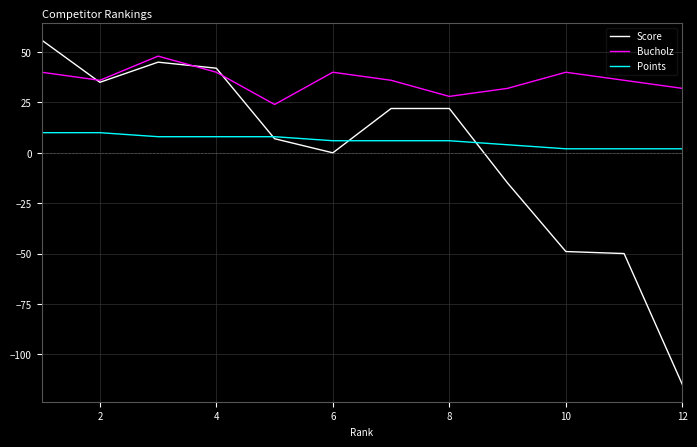

What is the difference between the maximum and minimum values in the Score series?

171